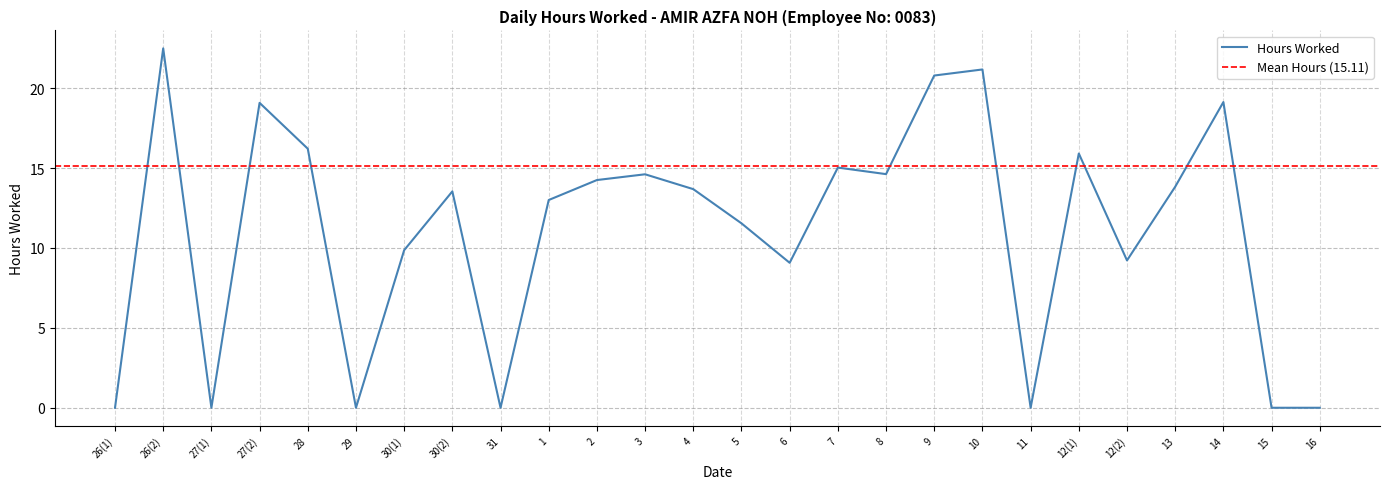

How many values are above zero?

19